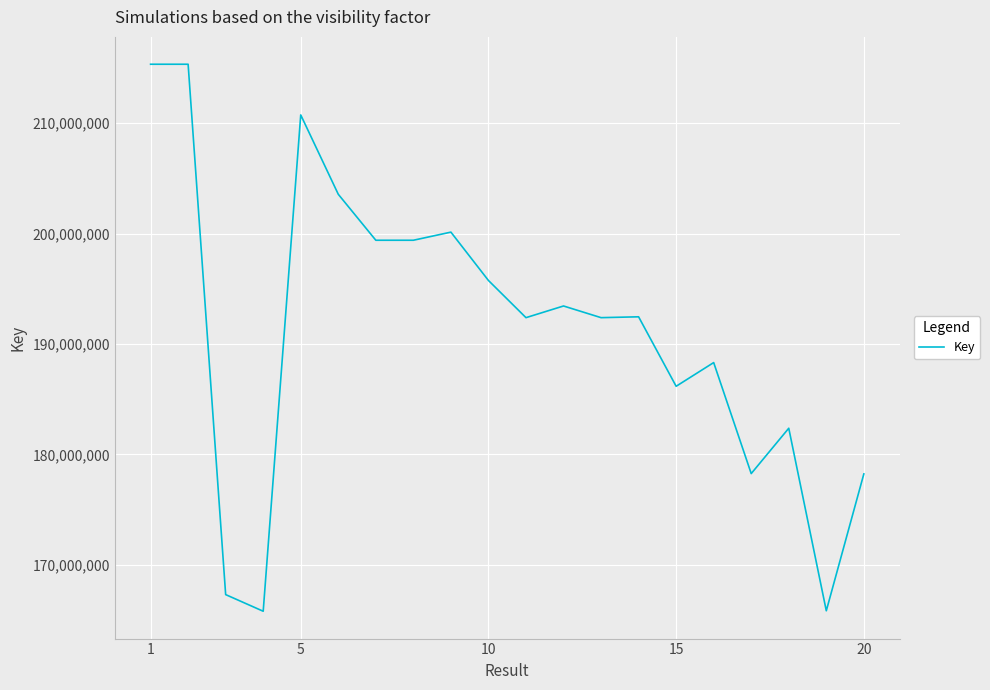

What is the minimum value shown in the chart?

165807735